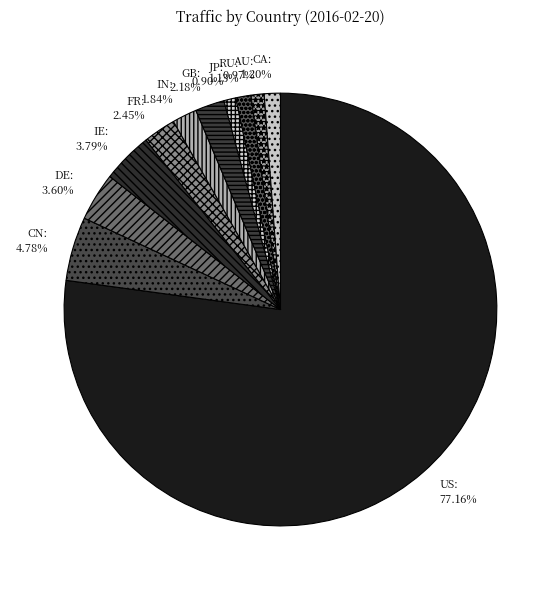

What percentage is the IN slice, to the nearest percent?

2%